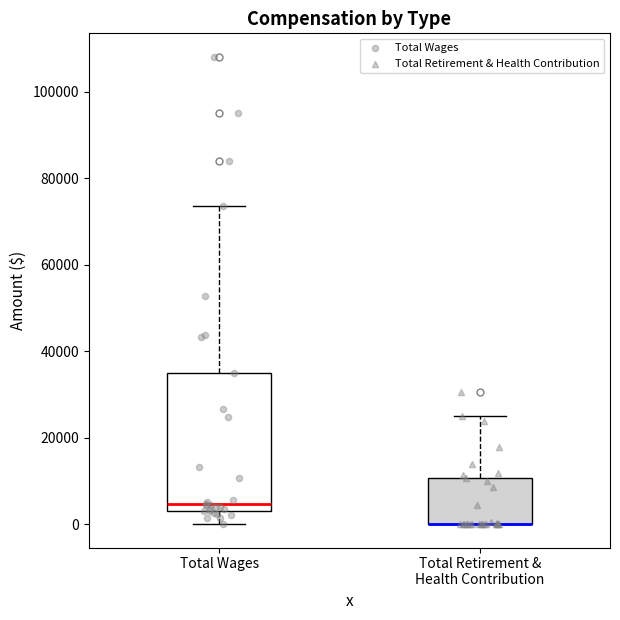

Reading left to right, read every box against the y-axis: the position of its median line, the range the box covers, and the ends of its whiskers. The values are not printed on the chart, so give them approximately, as read against the axis.

Total Wages: median 4000, box 2000 to 34000, whiskers 0 to 74000
Total Retirement & Health Contribution: median 0 (drawn on the box's lower edge), box 0 to 10000, whiskers 0 to 24000